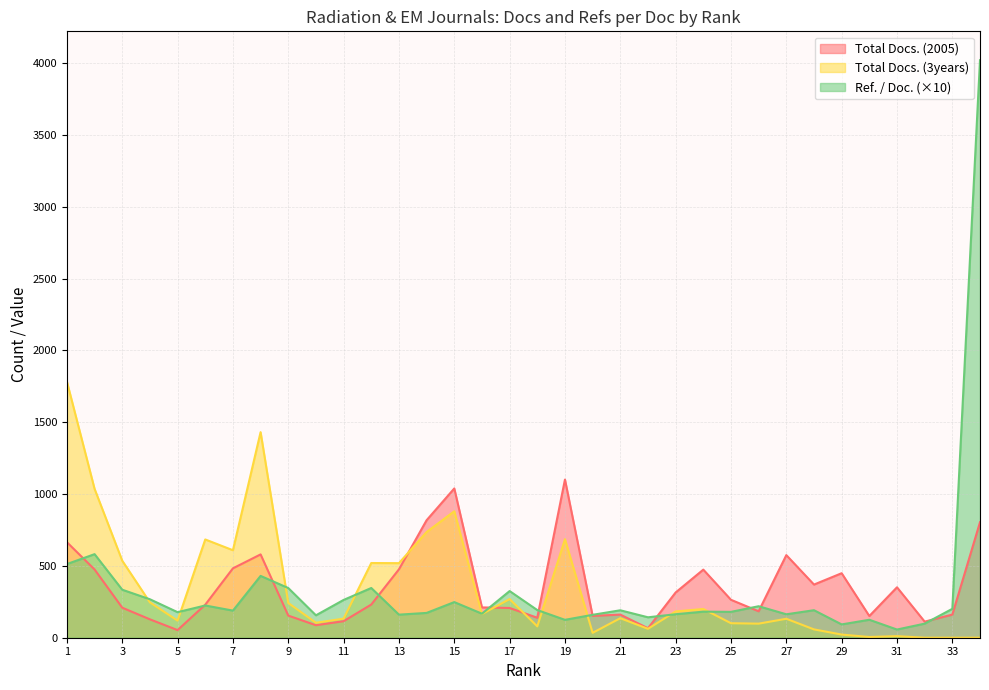

At 1, list the series in order from largest to smallest.

Total Docs. (3years), Total Docs. (2005), Ref. / Doc. (×10)